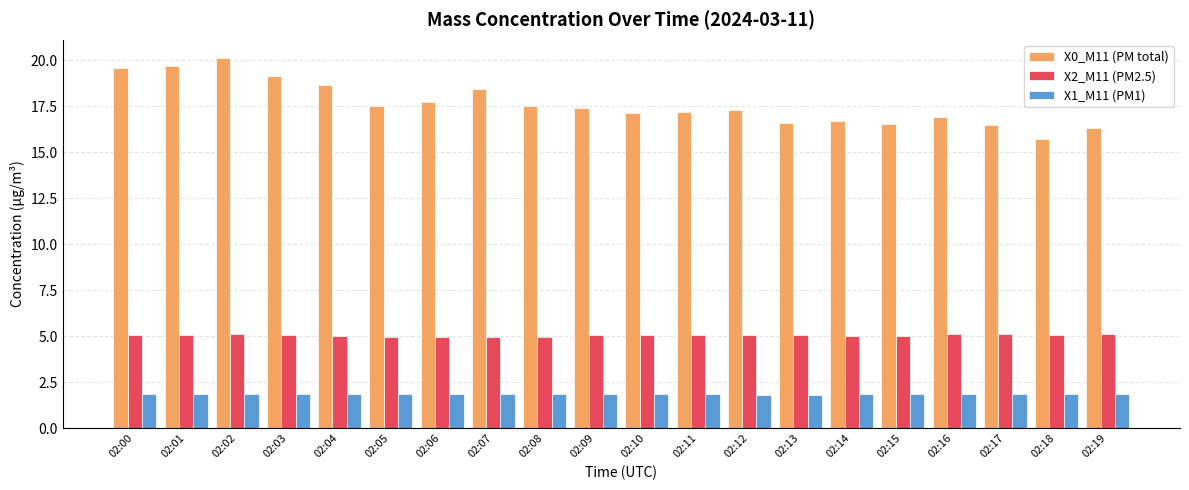

What is the difference between the highest and lowest values at 02:00?

17.7